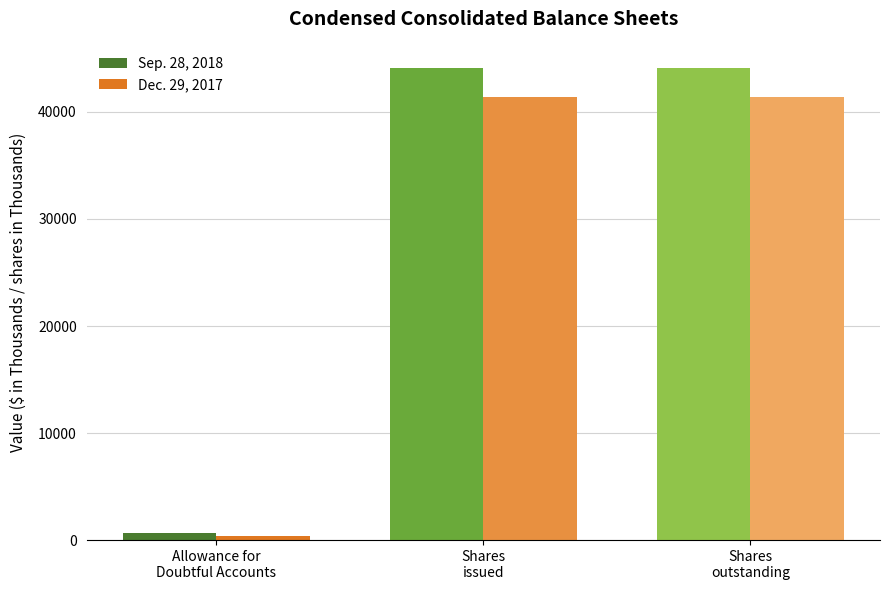

Reading left to right, list all the values displayed in this chart.

Sep. 28, 2018: Allowance for
Doubtful Accounts=616	Shares
issued=44104	Shares
outstanding=44104
Dec. 29, 2017: Allowance for
Doubtful Accounts=350	Shares
issued=41383	Shares
outstanding=41383